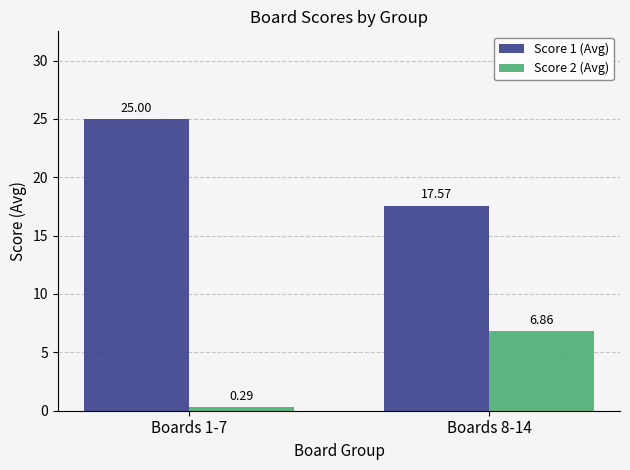

What is the total value across all series at Boards 8-14?

24.4